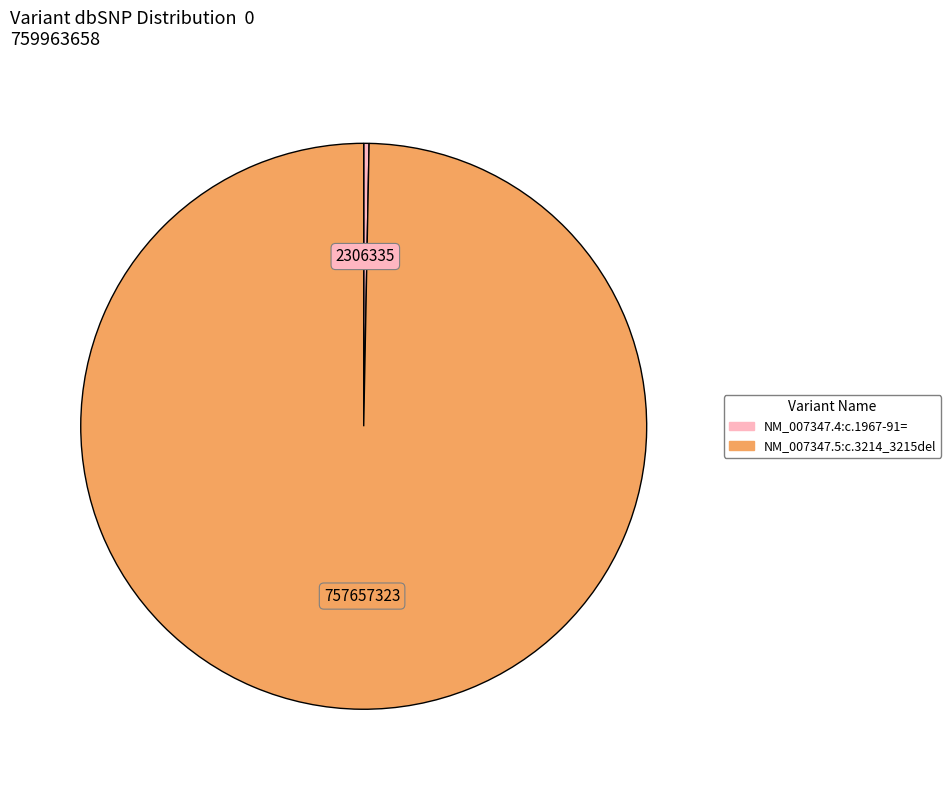

Is there any slice that represents more than half of the pie?

Yes